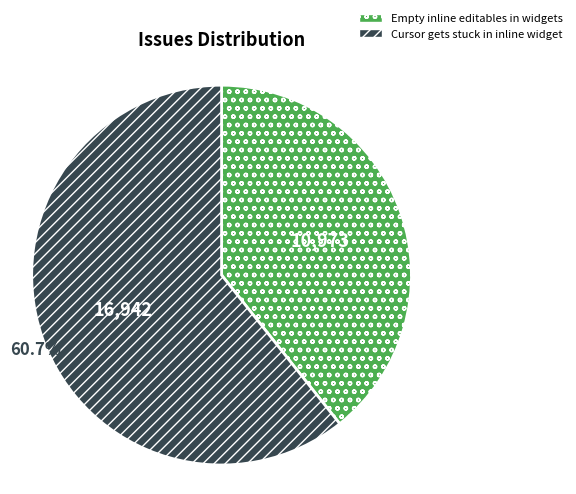

Which category has the smallest portion of the pie?

Empty inline editables in widgets